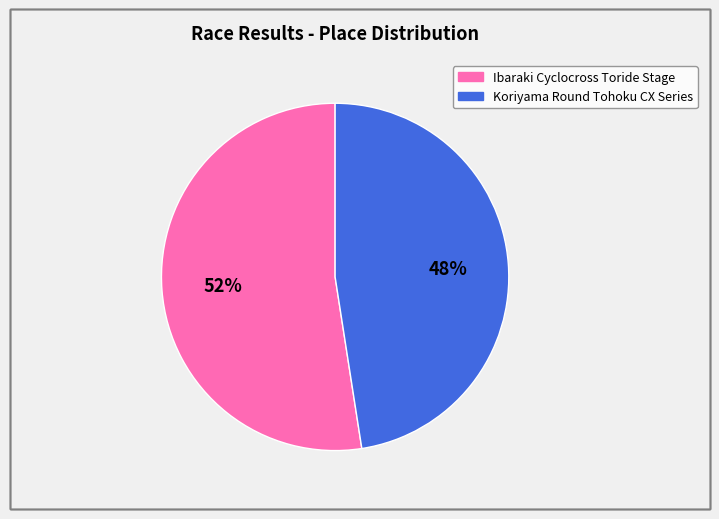

Combined, do Ibaraki Cyclocross Toride Stage and Koriyama Round Tohoku CX Series account for over 50%?

Yes